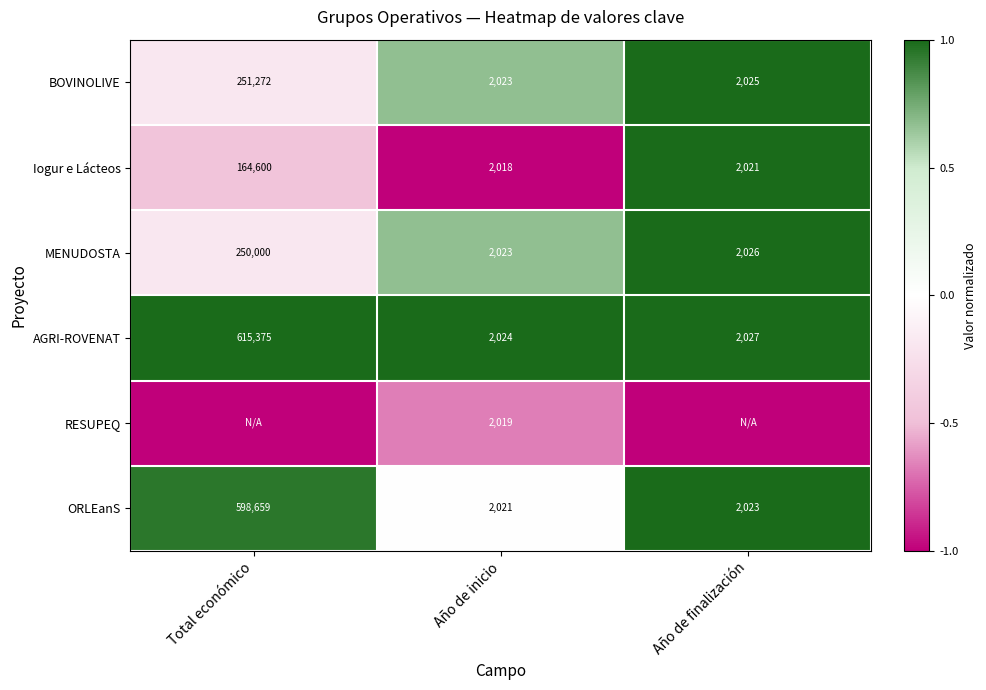

What is the minimum value for BOVINOLIVE?

2023